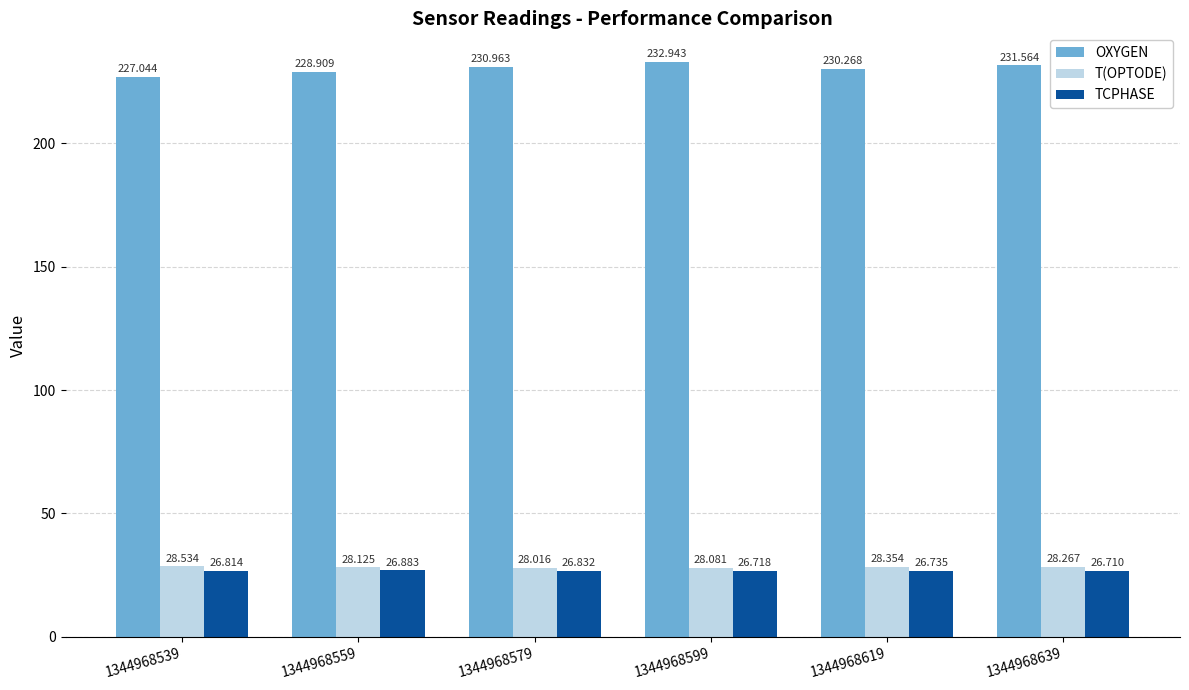

Rank the categories by T(OPTODE) value from lowest to highest.

1344968579, 1344968599, 1344968559, 1344968639, 1344968619, 1344968539